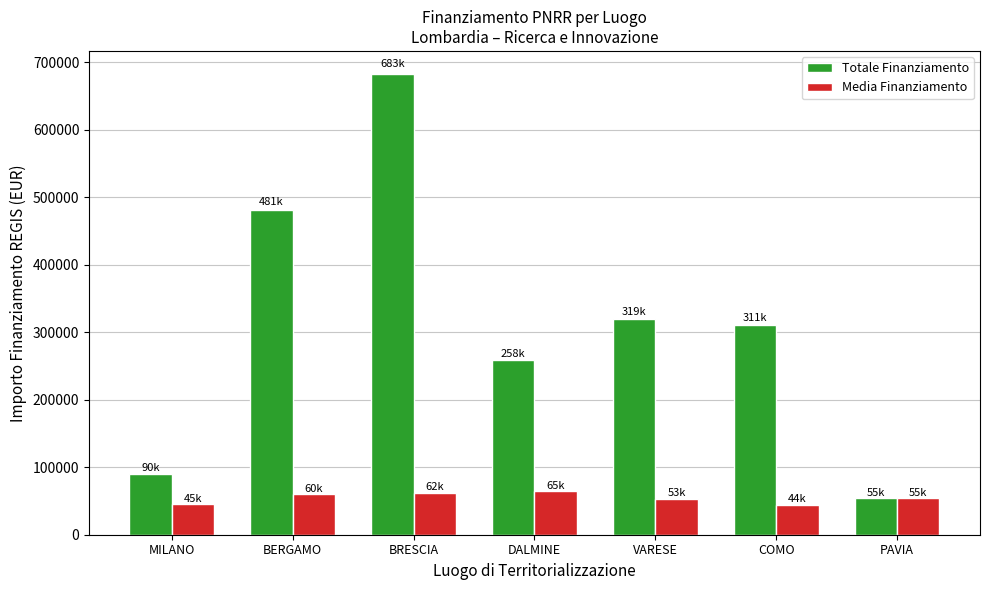

What position from the left is VARESE?

5